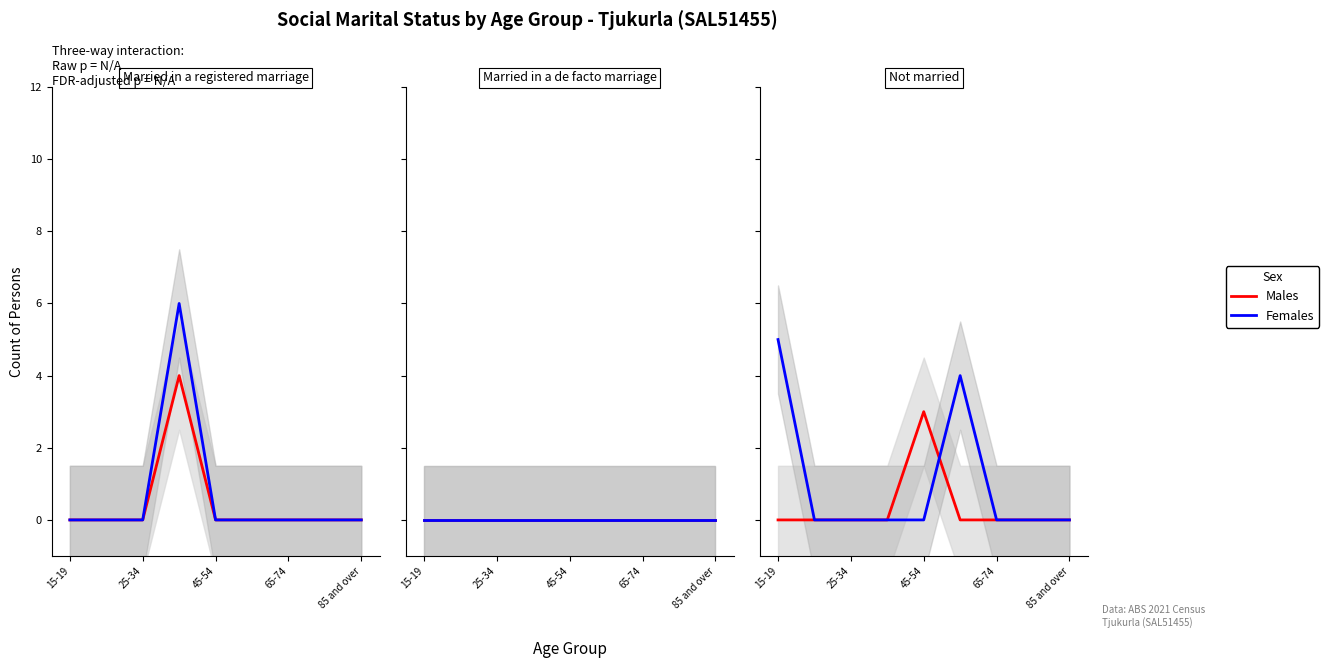

What position from the right is 7?

2